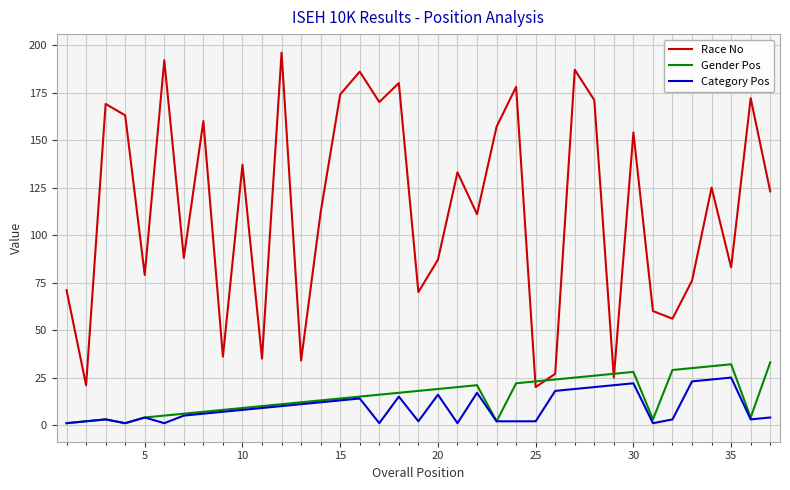

What is the maximum value for Category Pos?

25